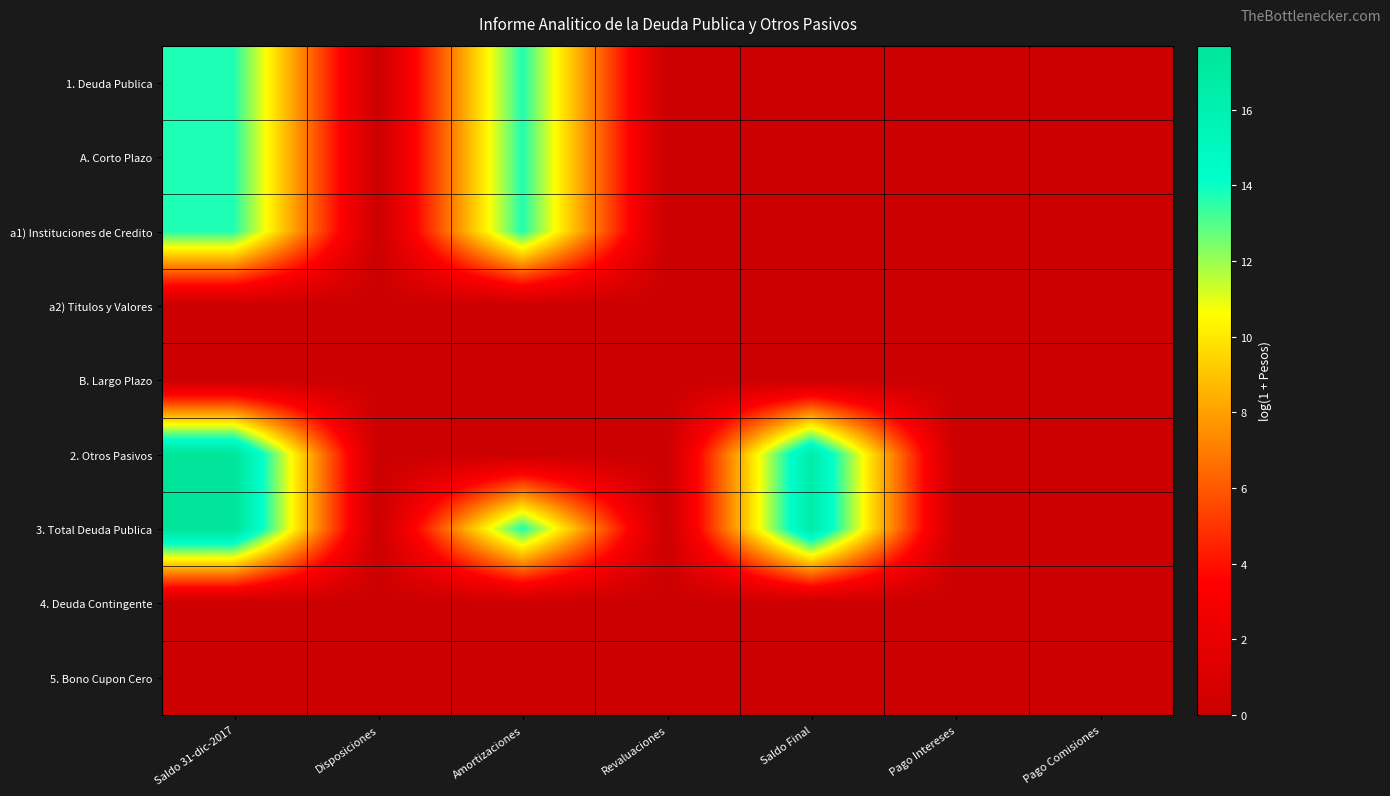

What is the maximum value shown in the chart?

17.7